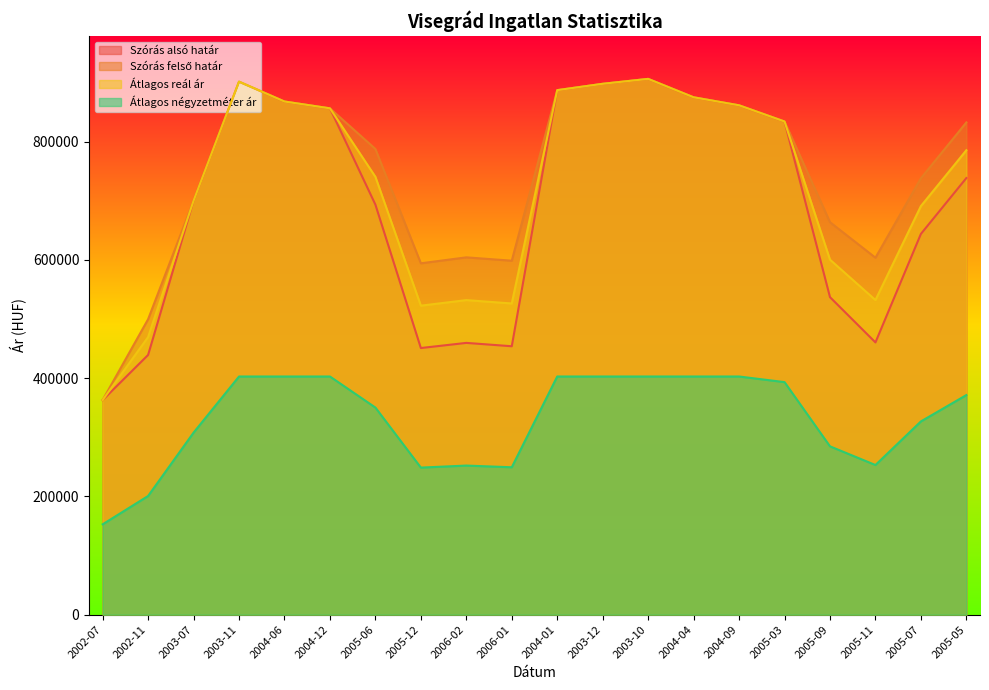

What is the difference between the maximum and minimum values in the Átlagos reál ár series?

543186